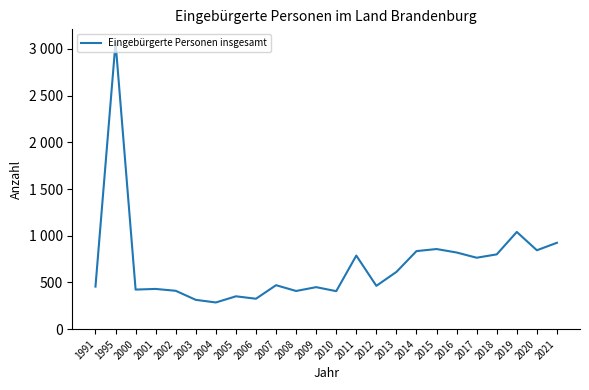

Where is the data nearest to the value 1678?

2019